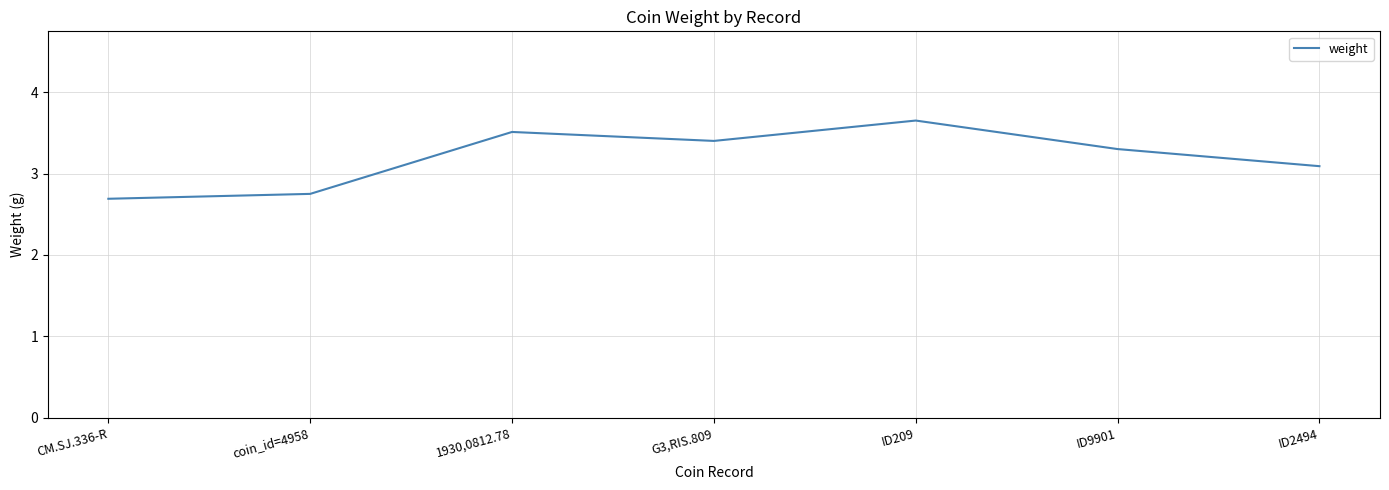

The value at ID9901 is 3.3. True or false?

True